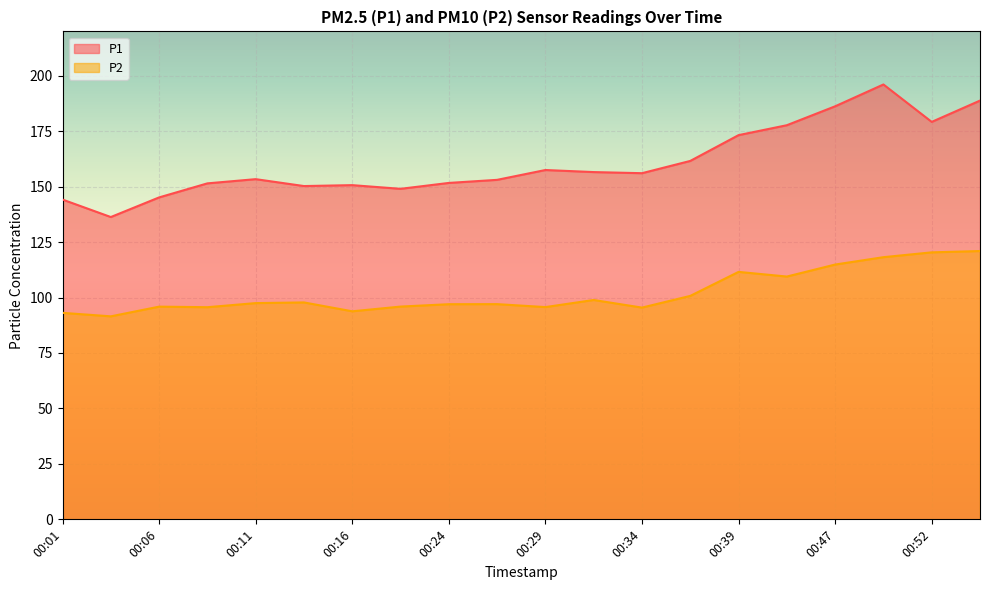

True or false: P1 and P2 cross at least once.

False